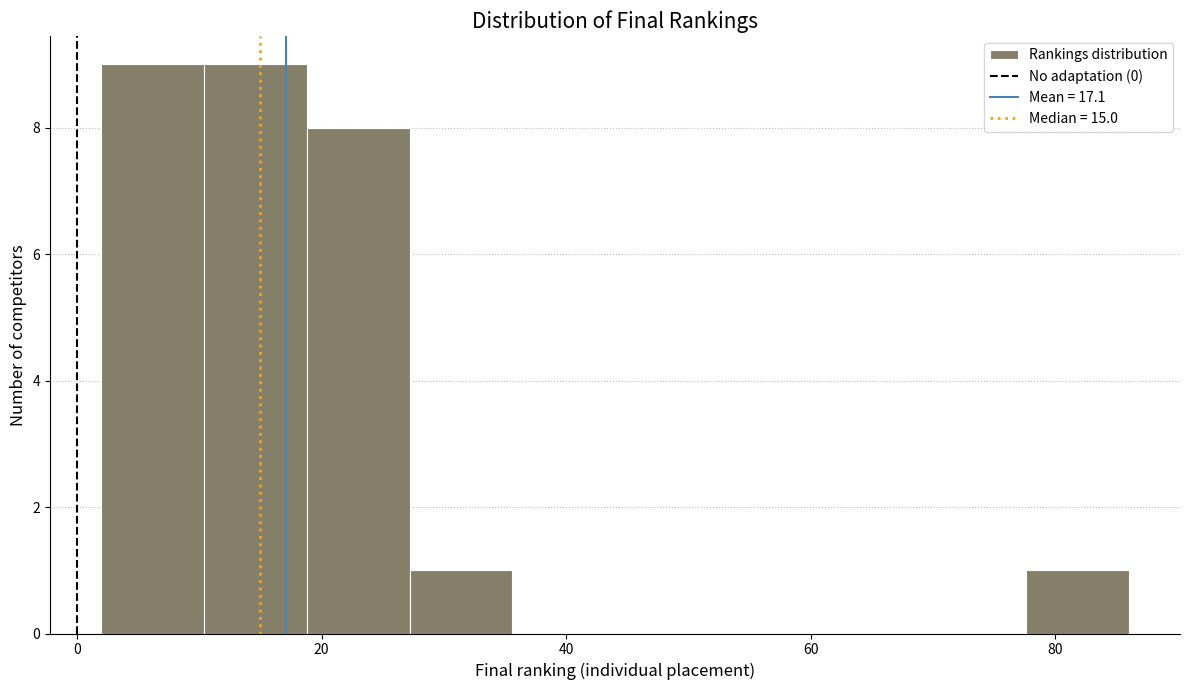

What is the height of the bar covering 77.6 to 86.0 on the x-axis? Neither the bar edges nor the heights are printed on the chart, so give them approximately, as read against the axes.

1